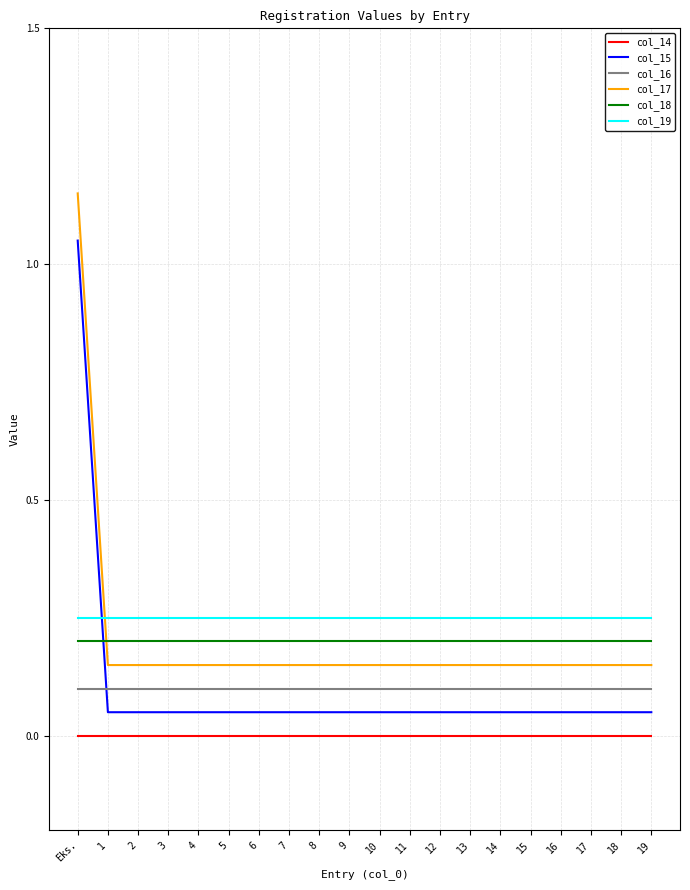

What are all the series names shown in the legend?

col_14, col_15, col_16, col_17, col_18, col_19